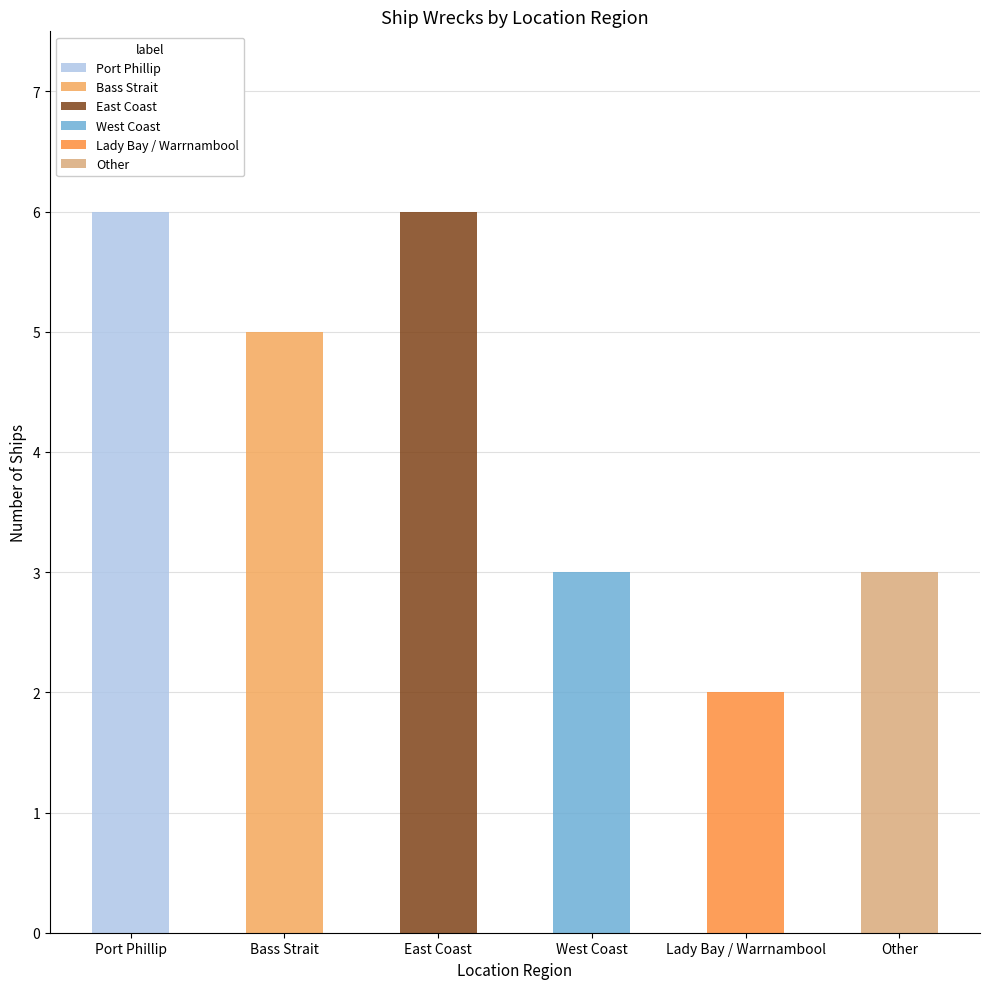

List the labels in order of value, largest first.

Port Phillip, East Coast, Bass Strait, West Coast, Other, Lady Bay / Warrnambool